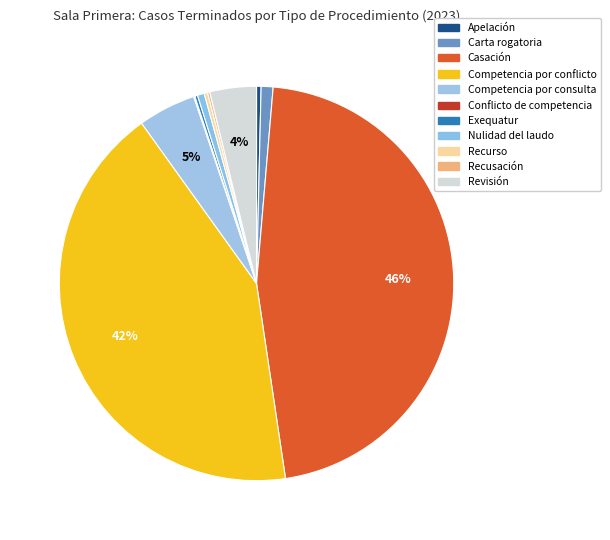

What percentage is NOT represented by Competencia por conflicto?

57.6%